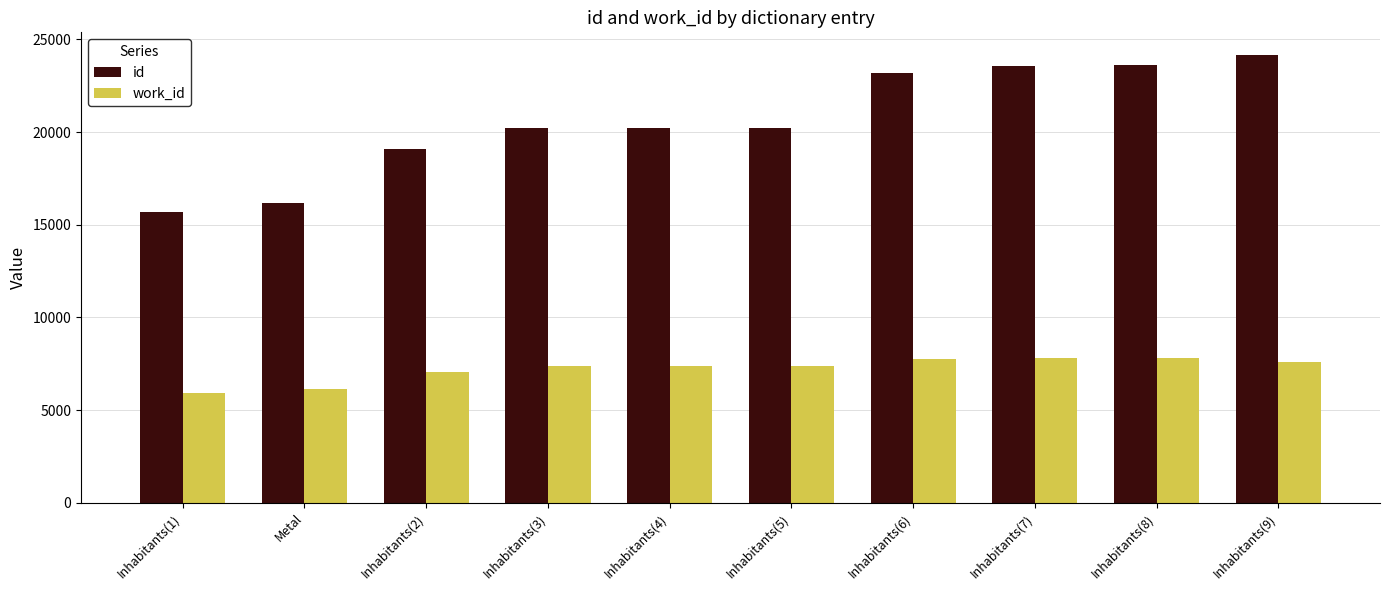

What is the average value of the work_id series?

7232